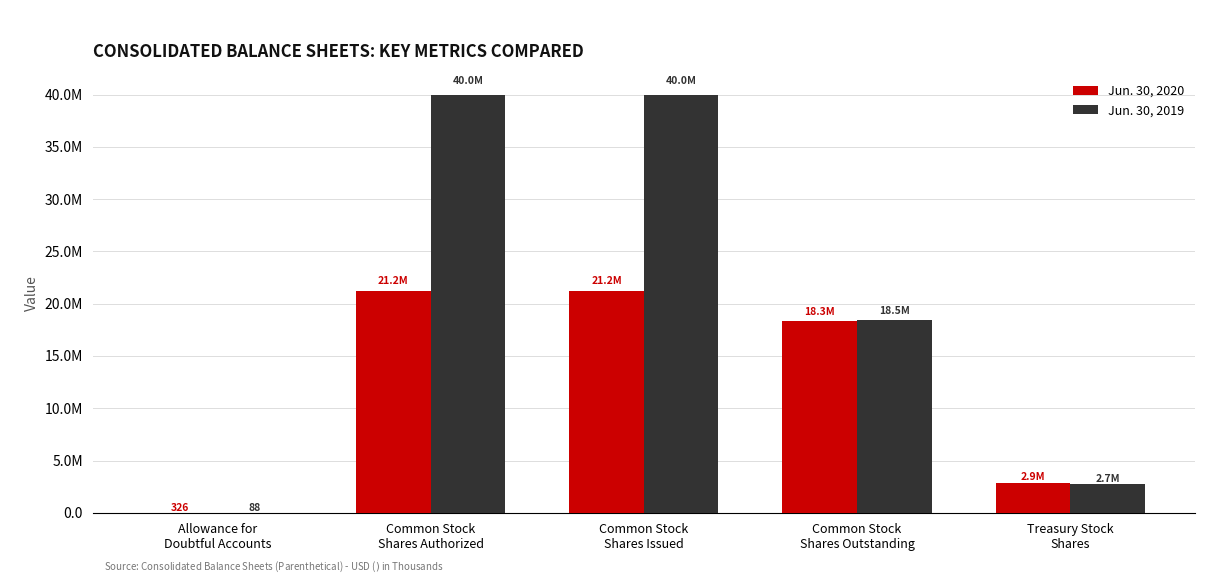

What are all the series names shown in the legend?

Jun. 30, 2020, Jun. 30, 2019